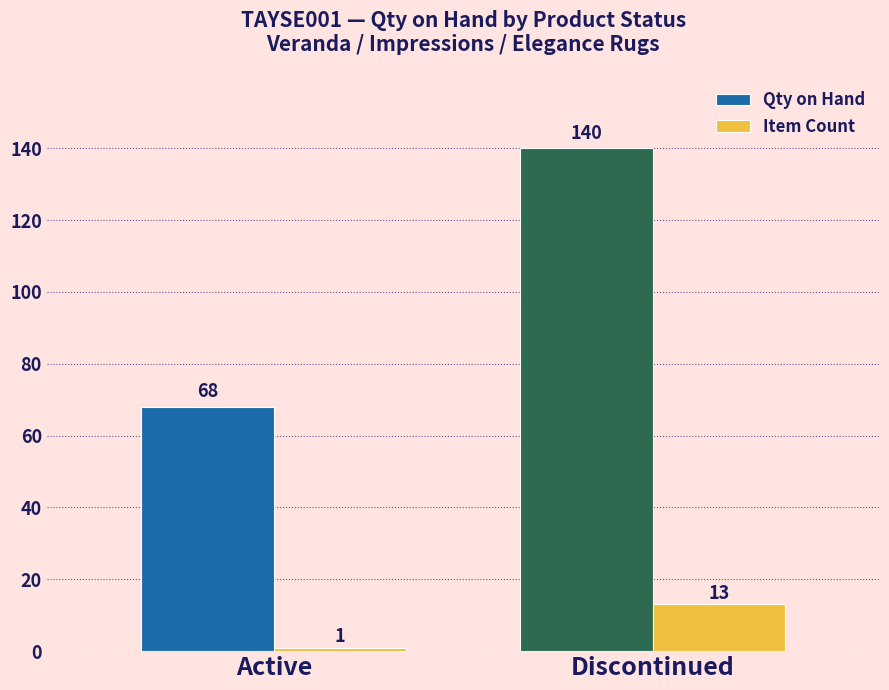

At Discontinued, list the series in order from largest to smallest.

Qty on Hand, Item Count